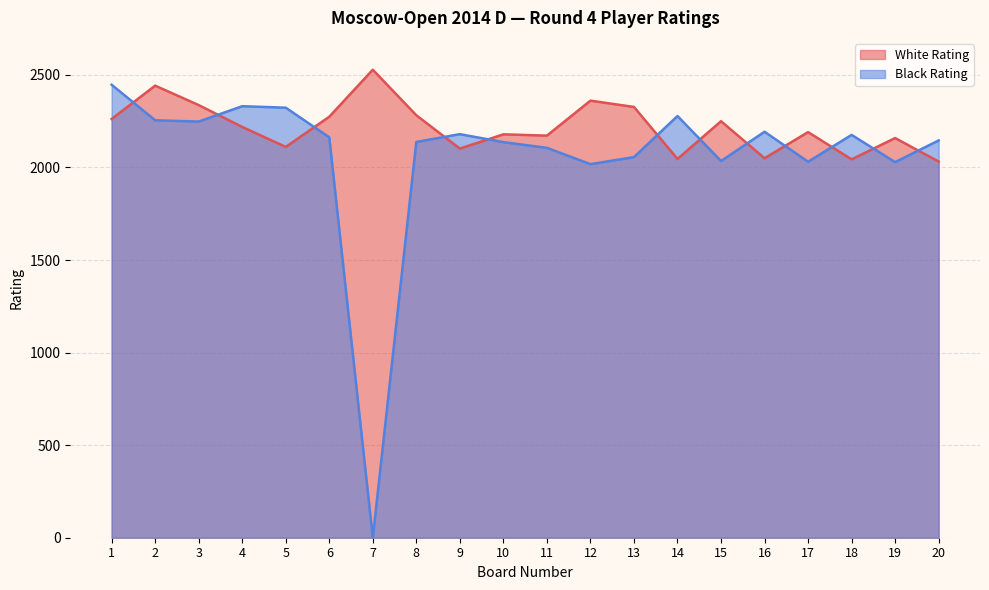

Between 13 and 8, which is larger?

13